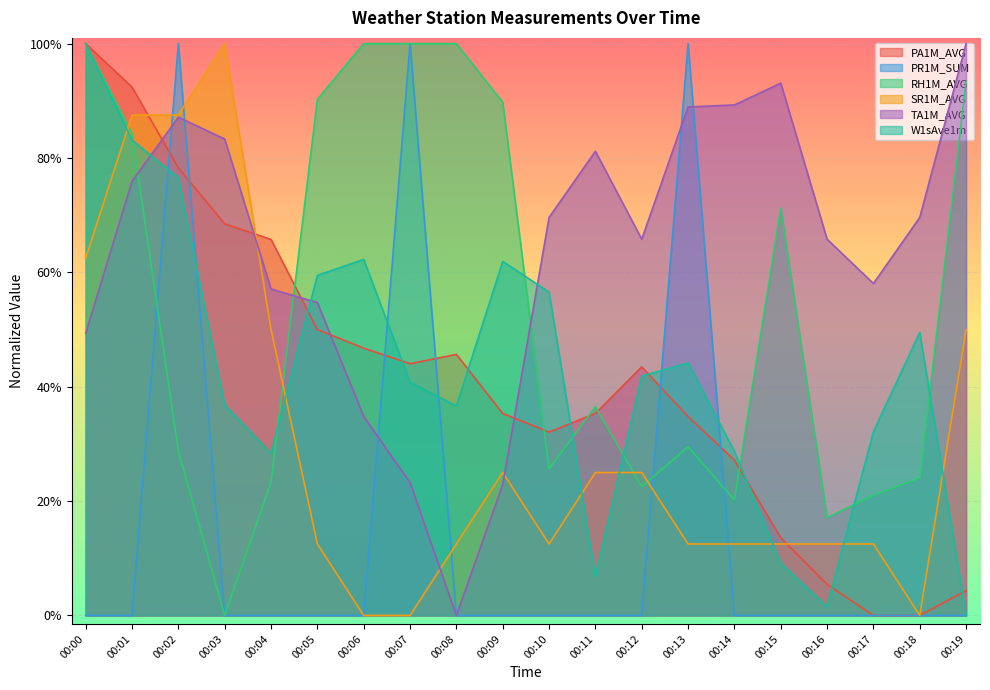

Which series has the largest range (max minus min)?

PA1M_AVG